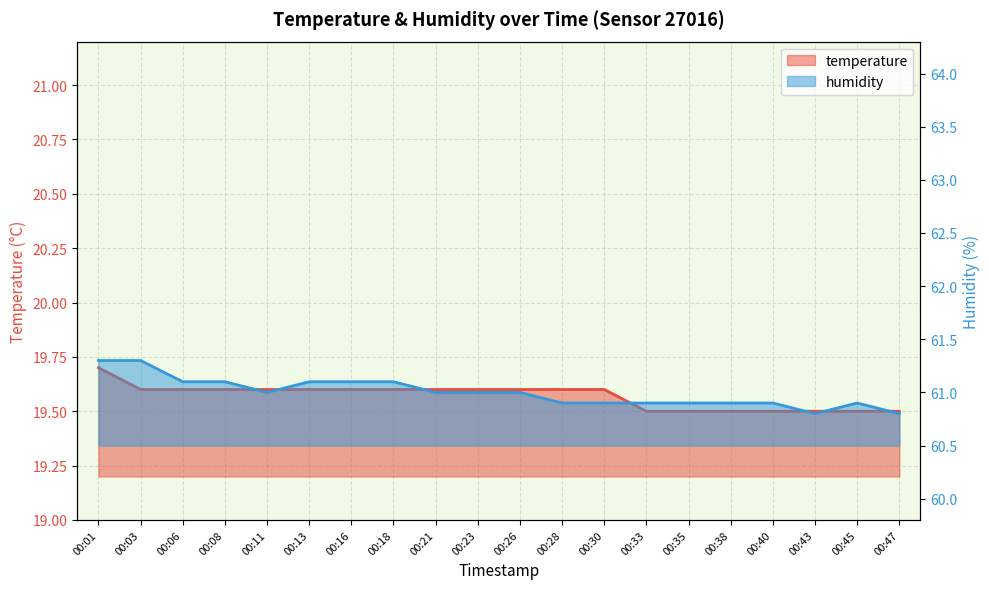

Count the number of categories in the chart.

20